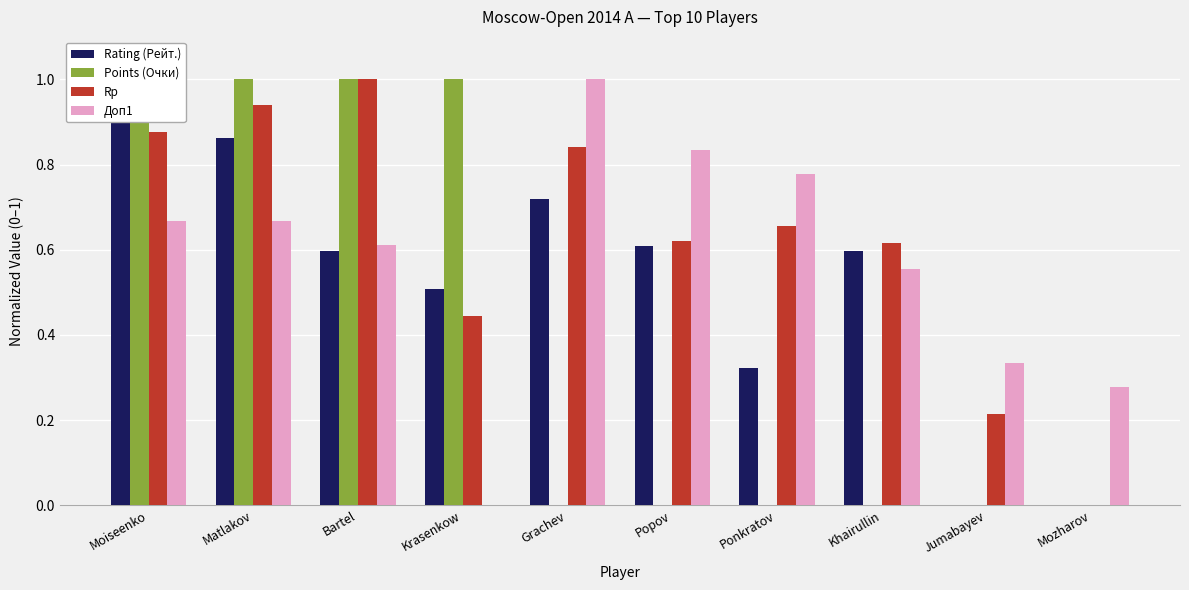

Reading left to right, transcribe all the data shown in this chart.

Rating (Рейт.): Moiseenko=1.0	Matlakov=0.9	Bartel=0.6	Krasenkow=0.5	Grachev=0.7	Popov=0.6	Ponkratov=0.3	Khairullin=0.6	Jumabayev=0.0	Mozharov=0.0
Points (Очки): Moiseenko=1.0	Matlakov=1.0	Bartel=1.0	Krasenkow=1.0	Grachev=0.0	Popov=0.0	Ponkratov=0.0	Khairullin=0.0	Jumabayev=0.0	Mozharov=0.0
Rp: Moiseenko=0.9	Matlakov=0.9	Bartel=1.0	Krasenkow=0.4	Grachev=0.8	Popov=0.6	Ponkratov=0.7	Khairullin=0.6	Jumabayev=0.2	Mozharov=0.0
Доп1: Moiseenko=0.7	Matlakov=0.7	Bartel=0.6	Krasenkow=0.0	Grachev=1.0	Popov=0.8	Ponkratov=0.8	Khairullin=0.6	Jumabayev=0.3	Mozharov=0.3